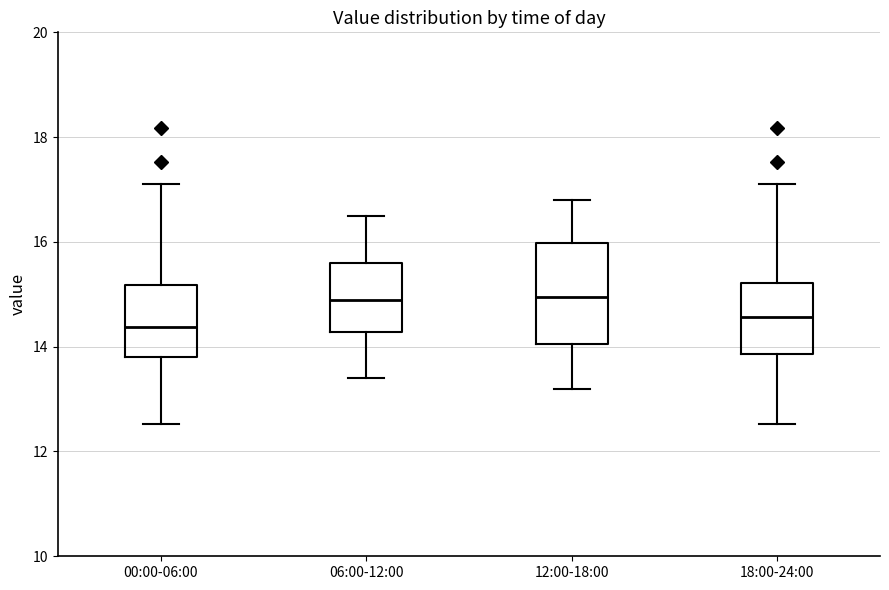

Reading left to right, transcribe this box plot: for each box, give where its median line is, the range the box spans, and where its two whiskers end, as read against the y-axis. The values are not printed on the chart, so give them approximately, as read against the axis.

00:00-06:00: median 14.4, box 13.8 to 15.2, whiskers 12.6 to 17.2
06:00-12:00: median 15.0, box 14.2 to 15.6, whiskers 13.4 to 16.6
12:00-18:00: median 15.0, box 14.0 to 16.0, whiskers 13.2 to 16.8
18:00-24:00: median 14.6, box 13.8 to 15.2, whiskers 12.6 to 17.2